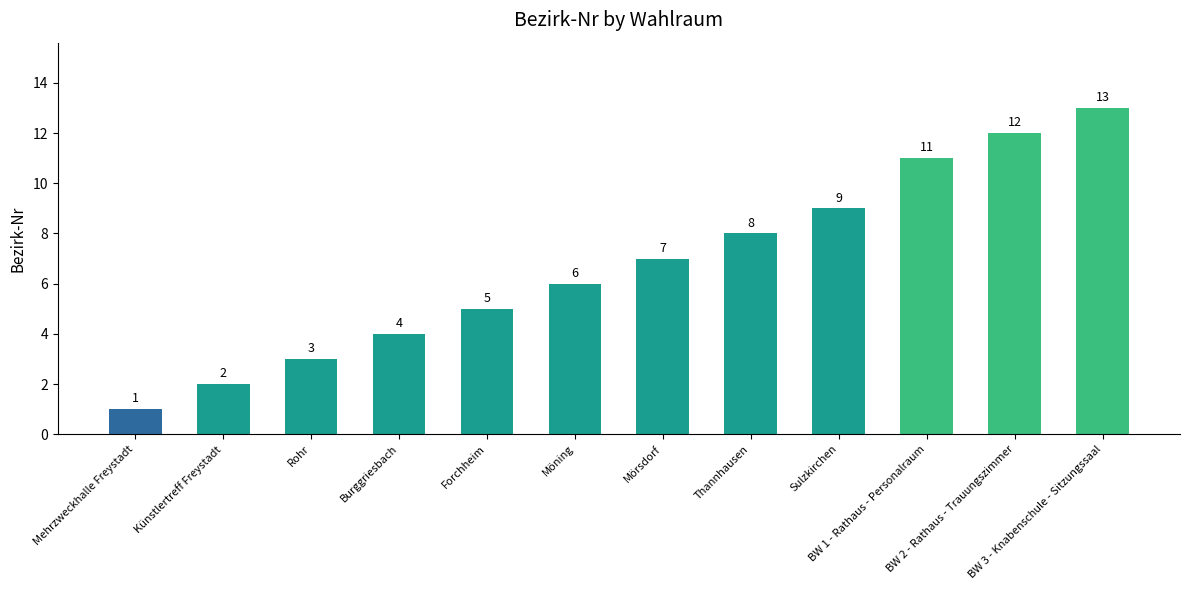

How many bars are there in total?

12